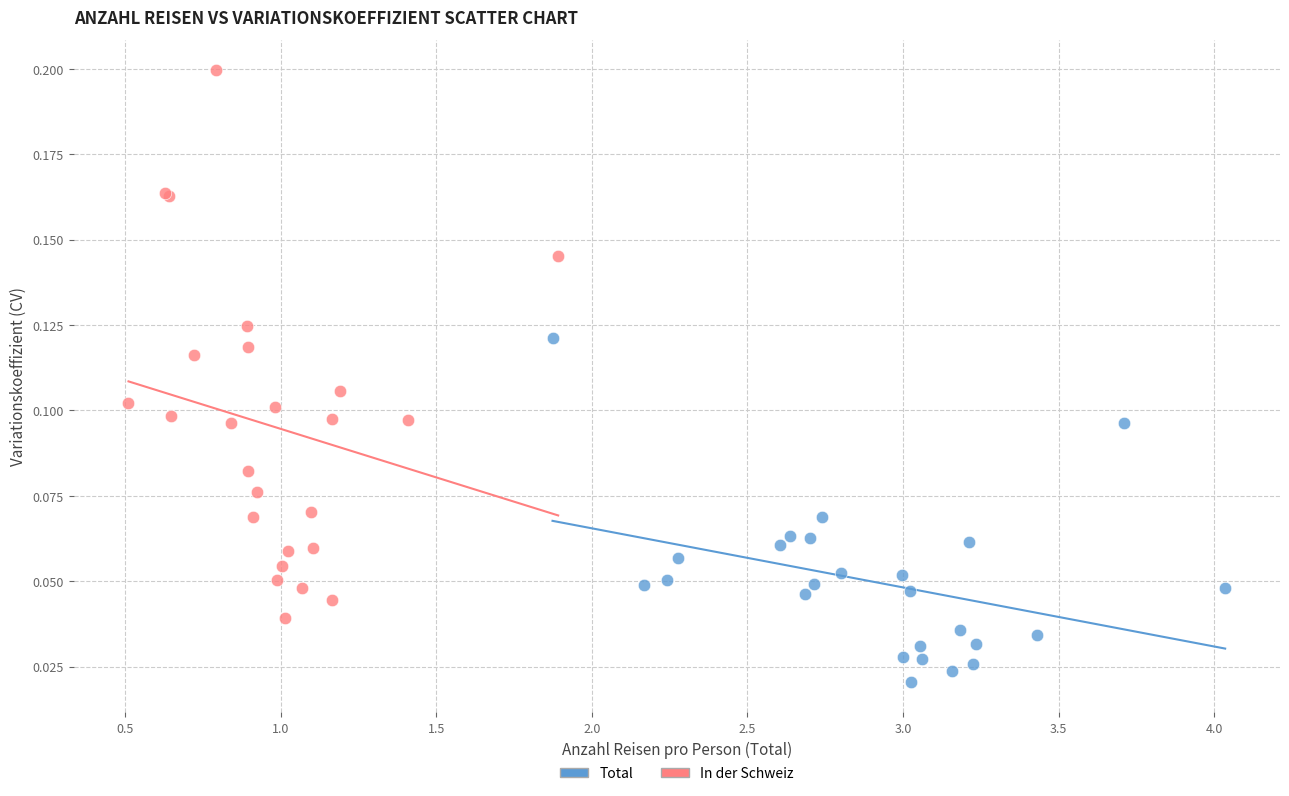

Which series has the widest spread of Y values?

In der Schweiz